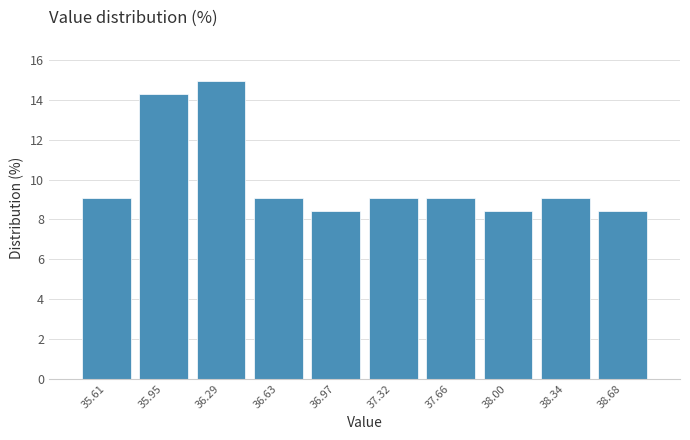

What is the height of the bar covering 37.85 to 38.15 on the x-axis? Neither the bar edges nor the heights are printed on the chart, so give them approximately, as read against the axes.

8.4